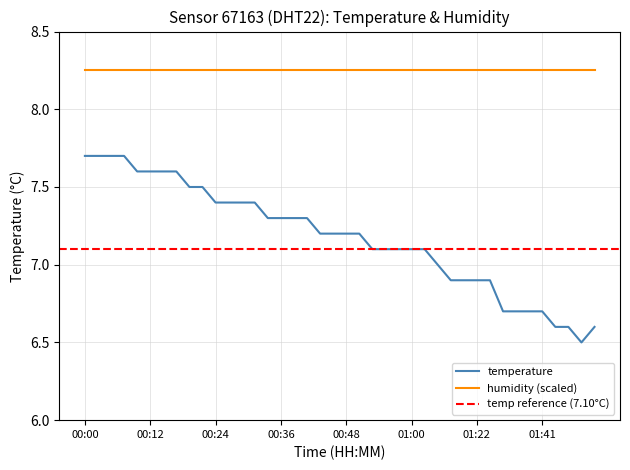

What is the difference between the values at 01:00 and 00:07?

0.6